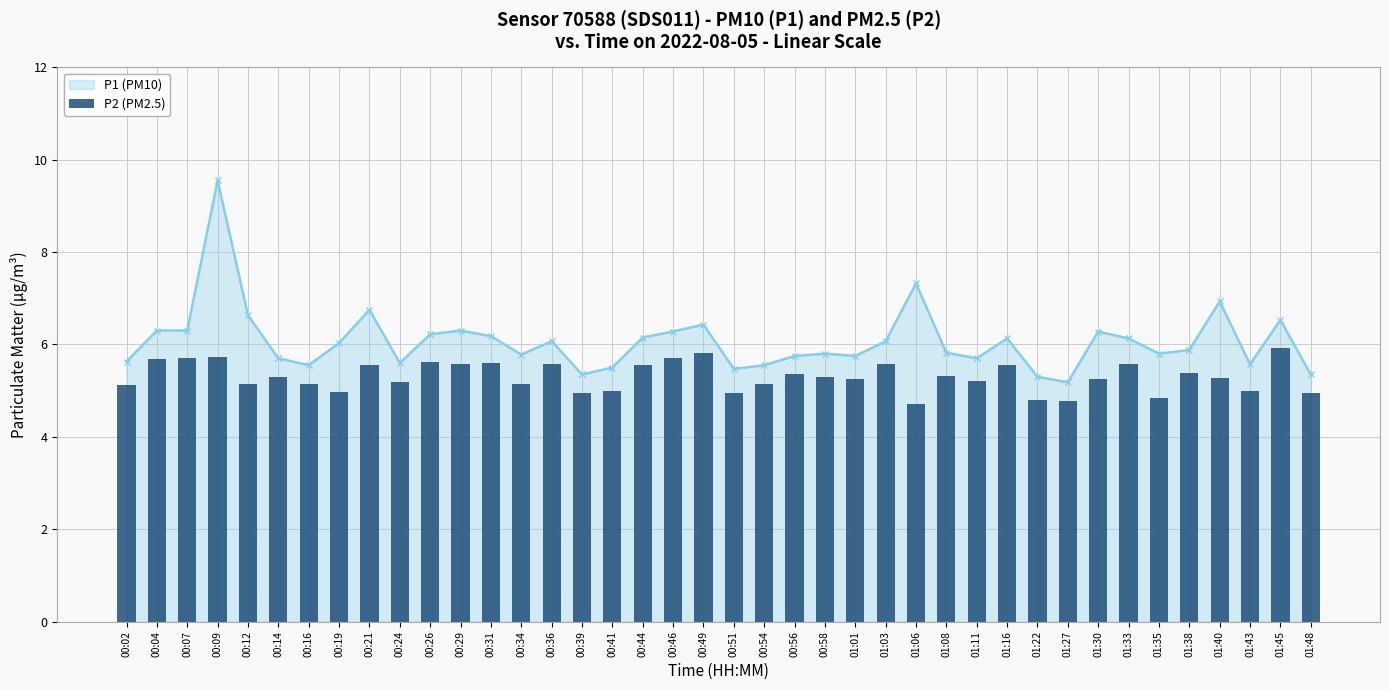

The chart shows a value of 5.3 at 01:08. True or false?

True